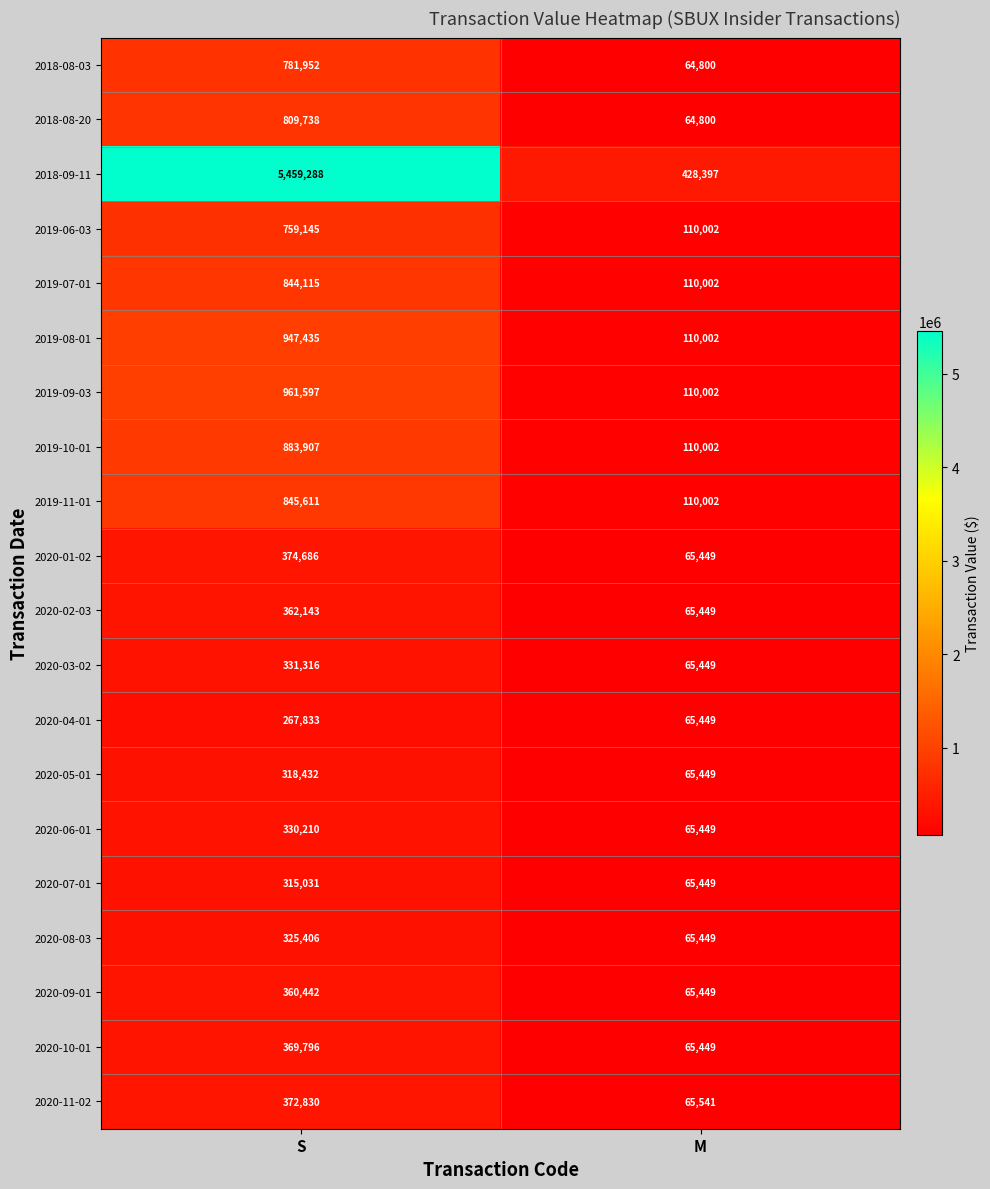

At which category is the sum across all series the highest?

S